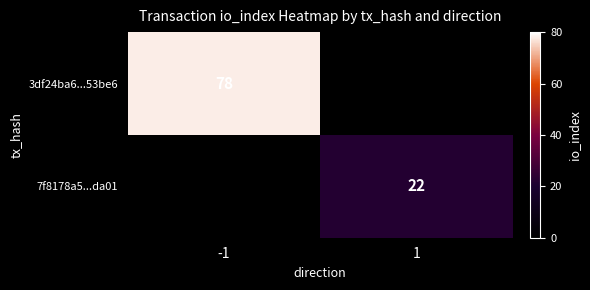

True or false: 7f8178a5...da01 has a value of 22 at 1.

True